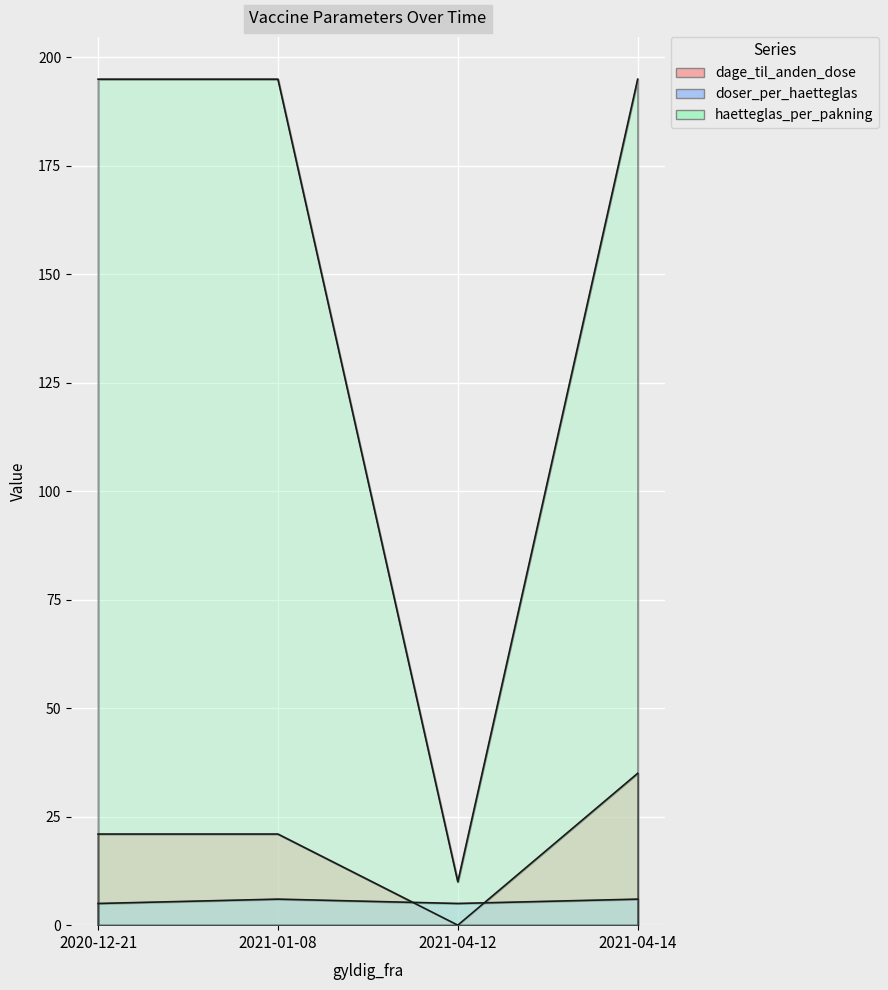

What is the average value of the dage_til_anden_dose series?

19